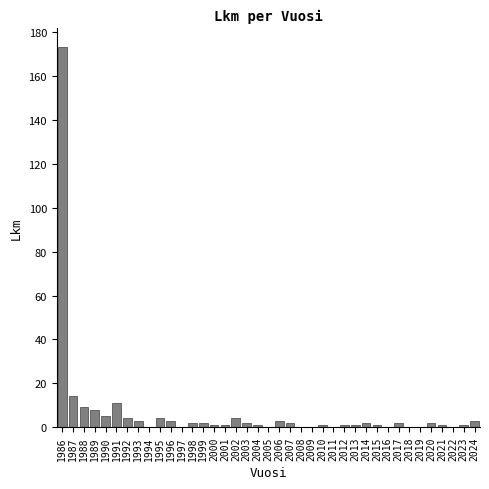

At which category does the chart reach its peak across all series?

1986